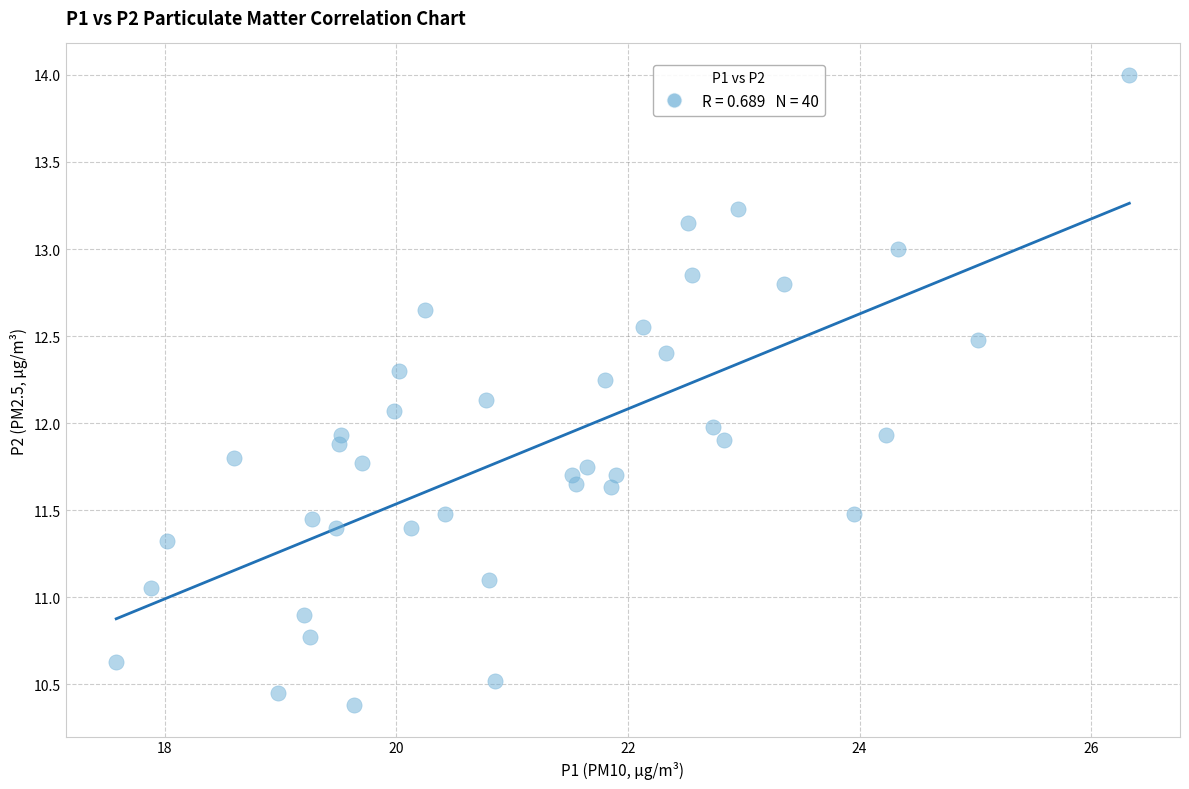

What is the range of Y values (max minus min)?

3.6